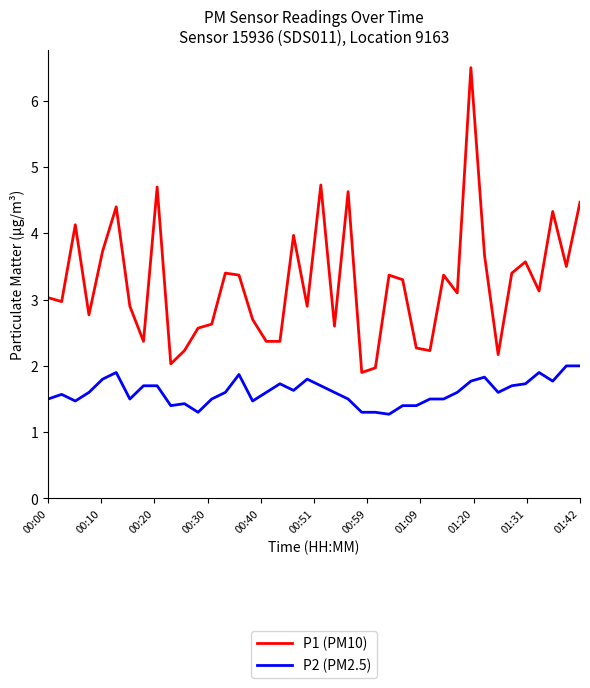

Which series has the widest spread of values?

P1 (PM10)